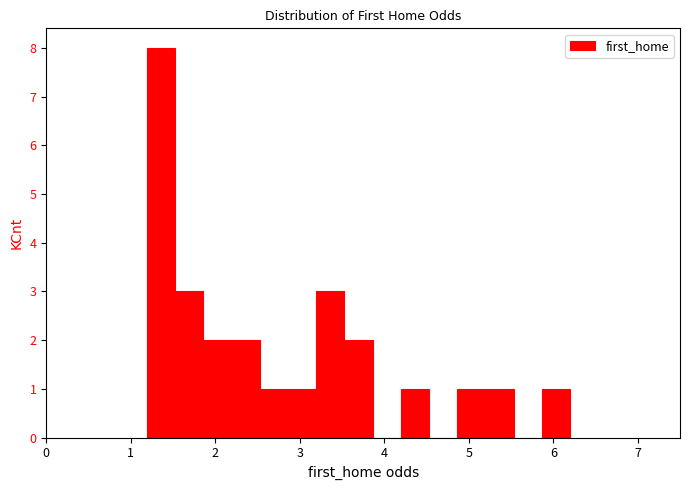

Read against the x-axis, roughly where is the centre of the tallest bar?

1.4